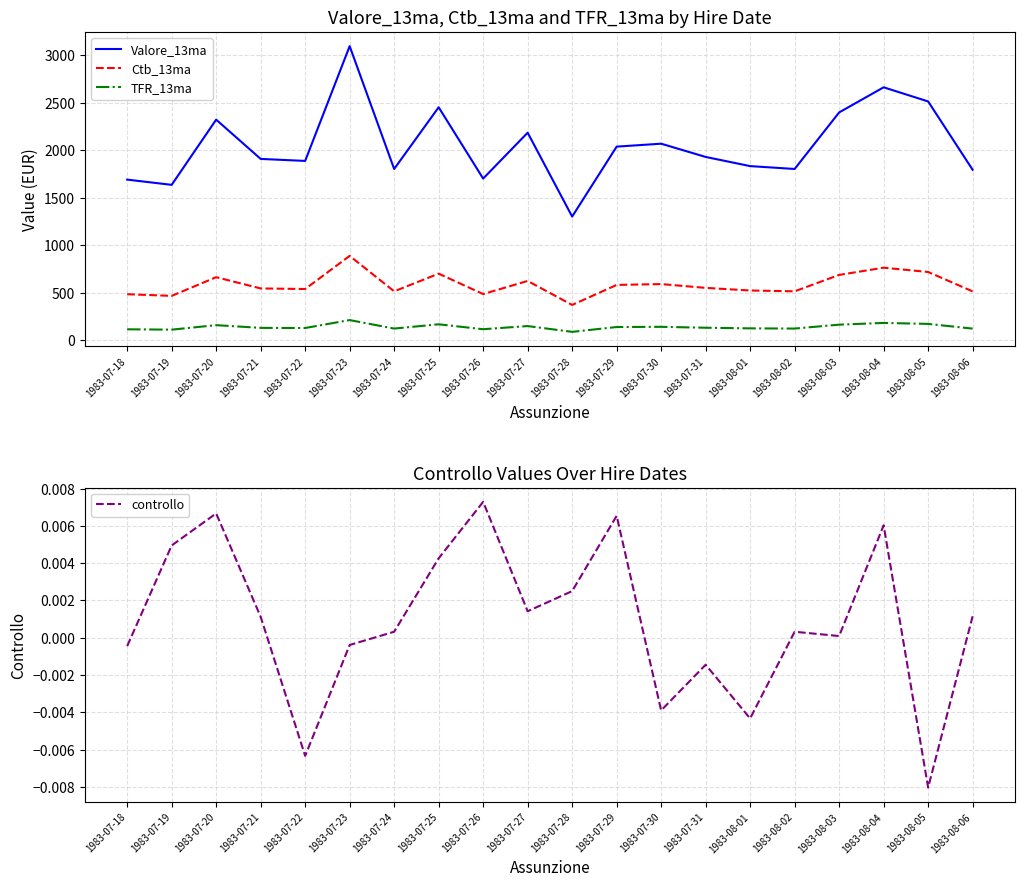

List the series in order of their peak value, highest first.

Valore_13ma, Ctb_13ma, TFR_13ma, controllo